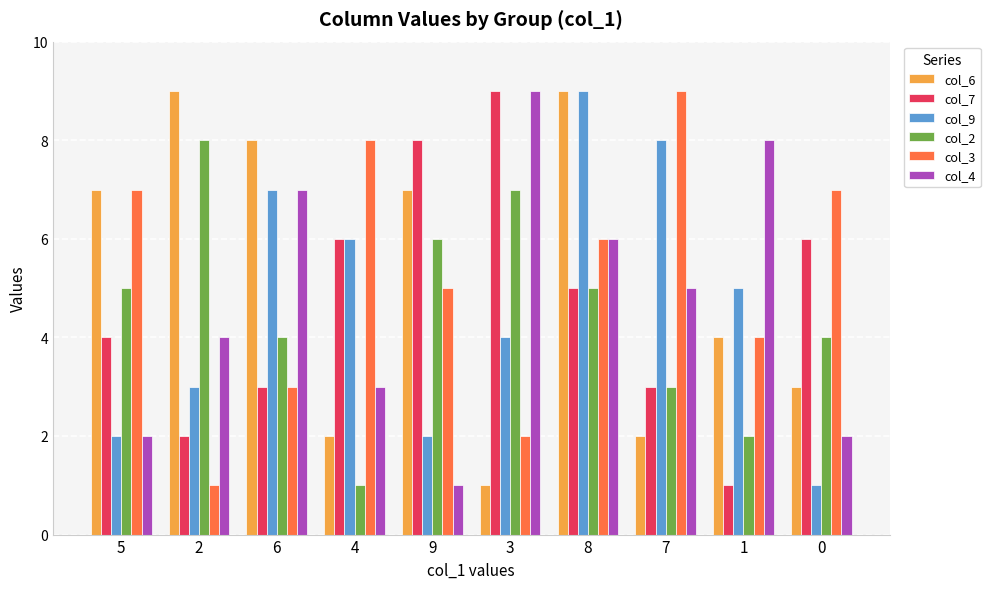

What is the minimum value for col_4?

1